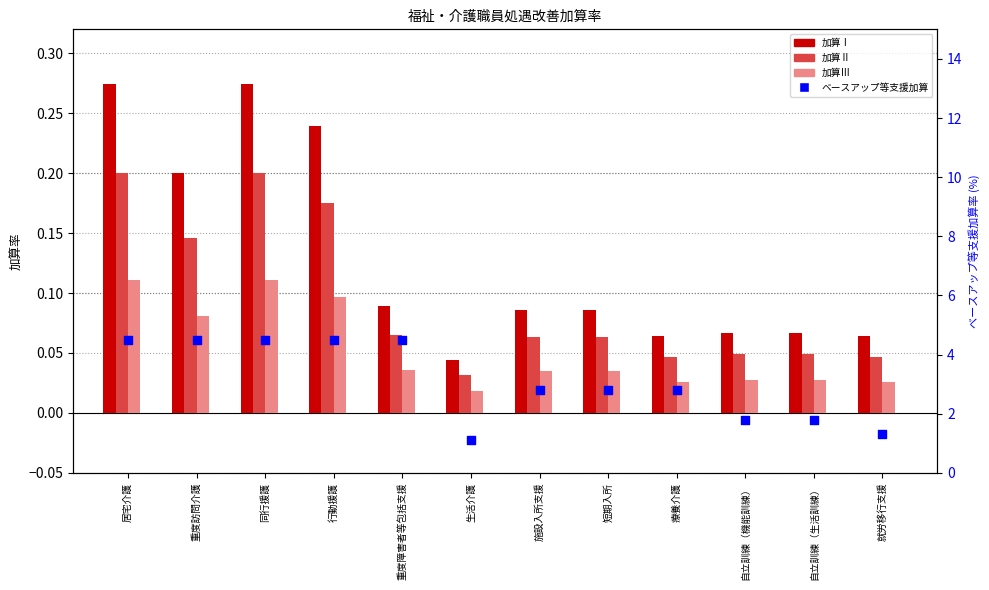

Which series reaches the maximum Y coordinate?

ベースアップ等支援加算